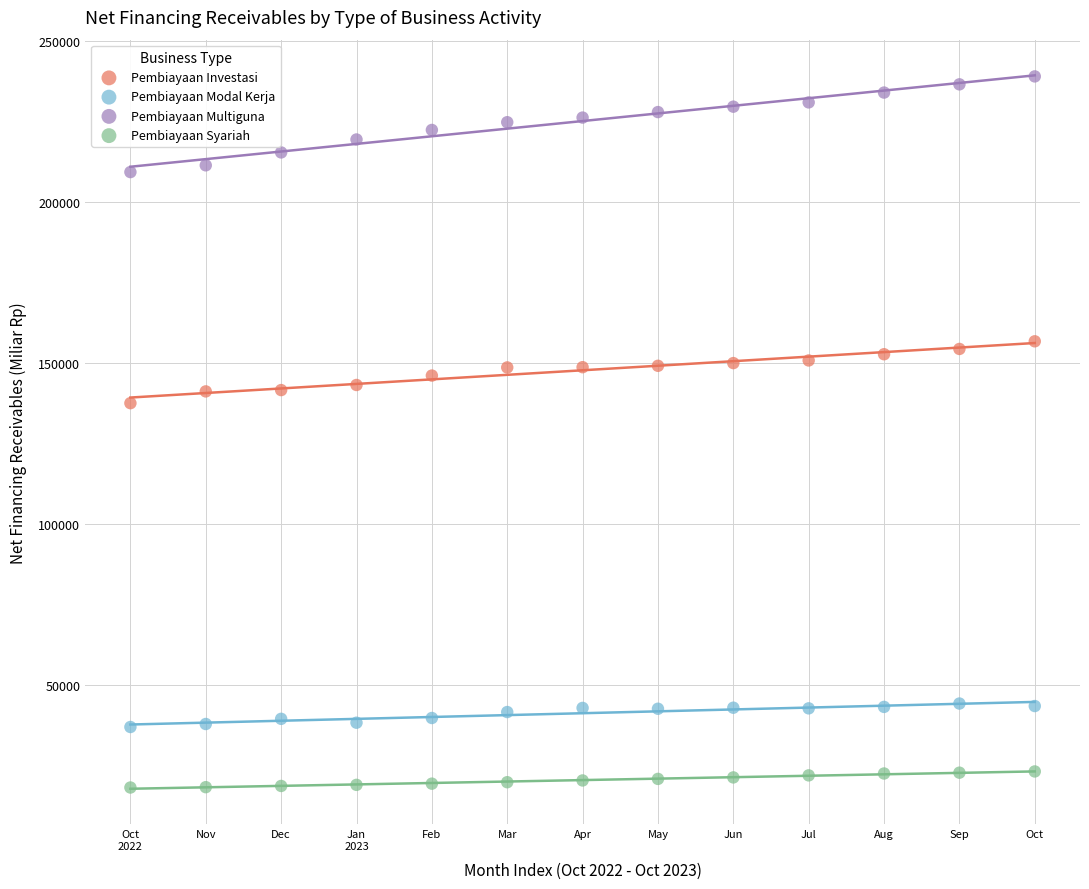

Which series reaches the minimum Y coordinate?

Pembiayaan Syariah